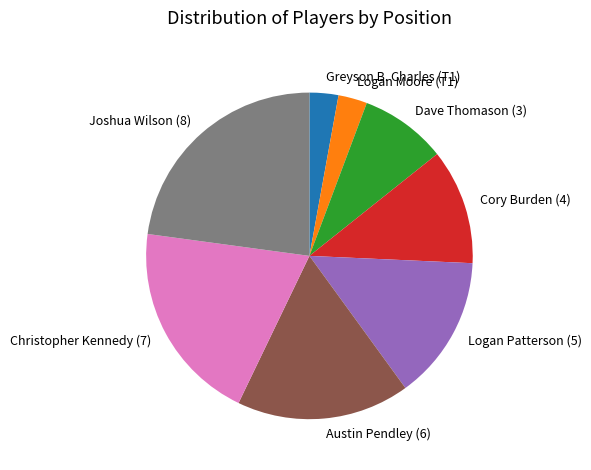

Do Logan Patterson (5) and Christopher Kennedy (7) together represent more than half of the pie?

No